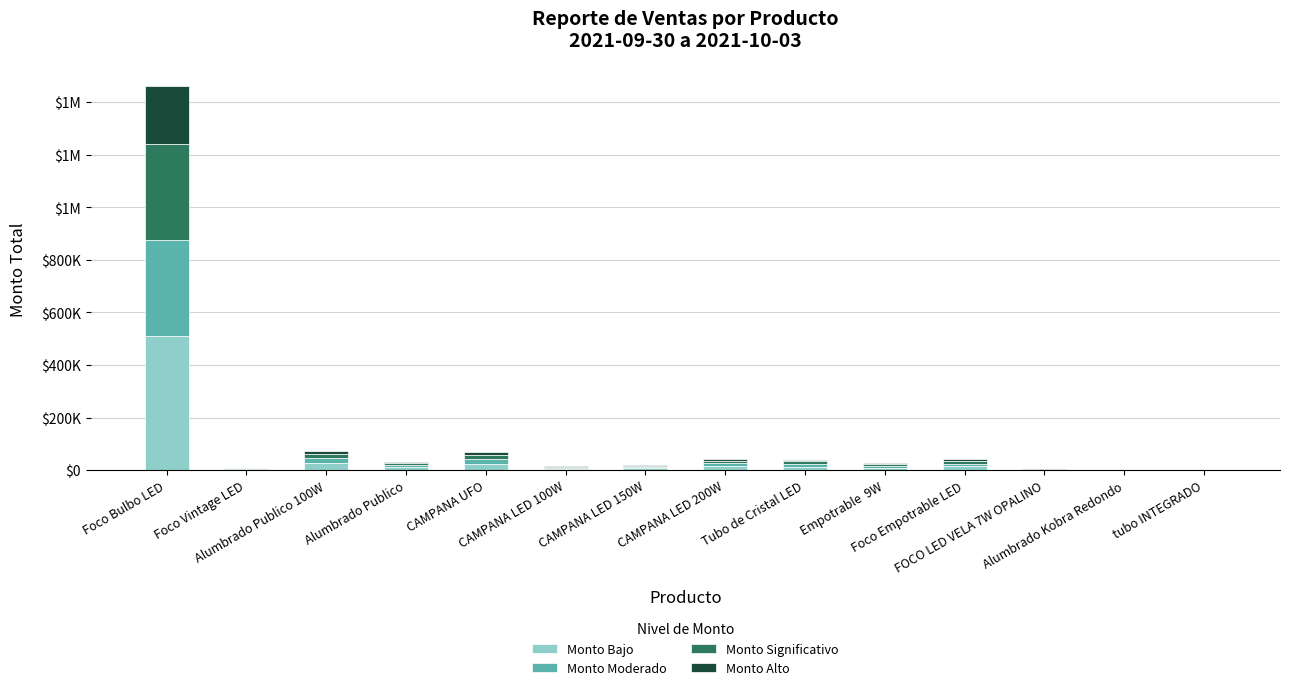

Are the bars horizontal?

No